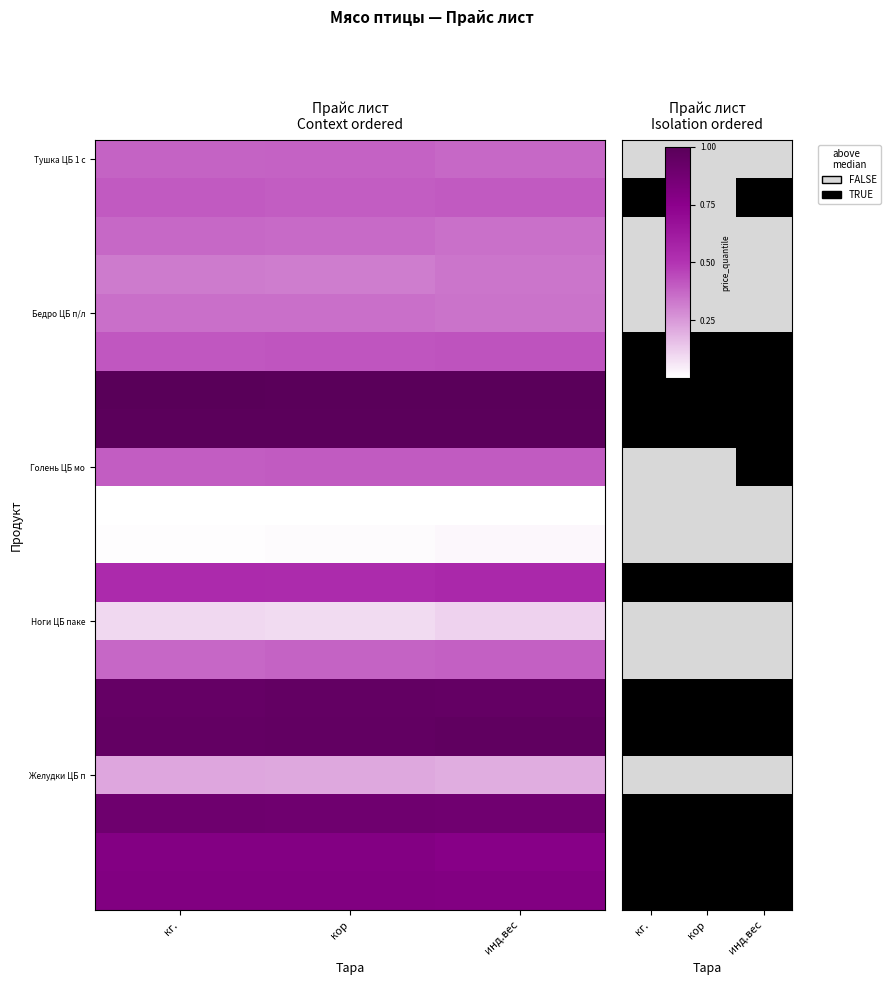

What is the difference between the highest and lowest values at кг.?

1